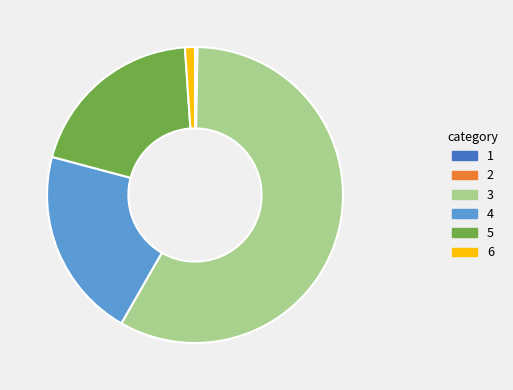

Does any single category account for the majority?

Yes